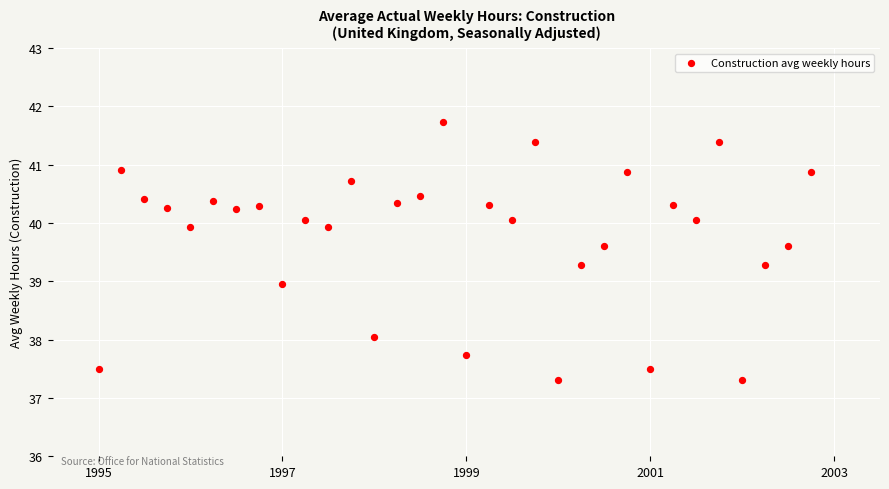

What is the range of Y values (max minus min)?

4.4